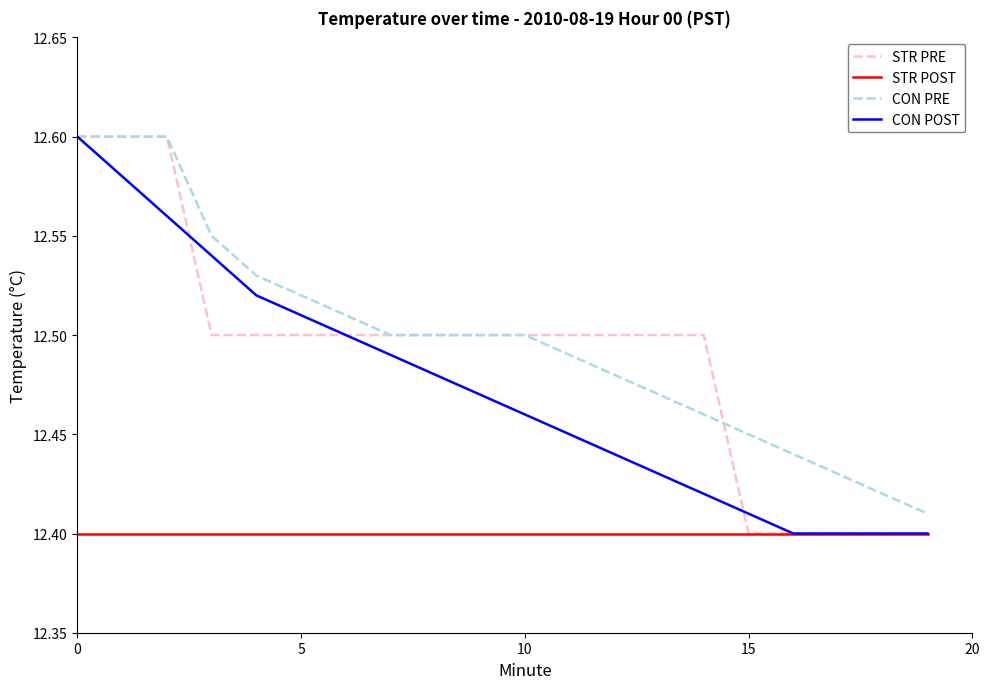

True or false: CON PRE and STR POST intersect in this chart.

False